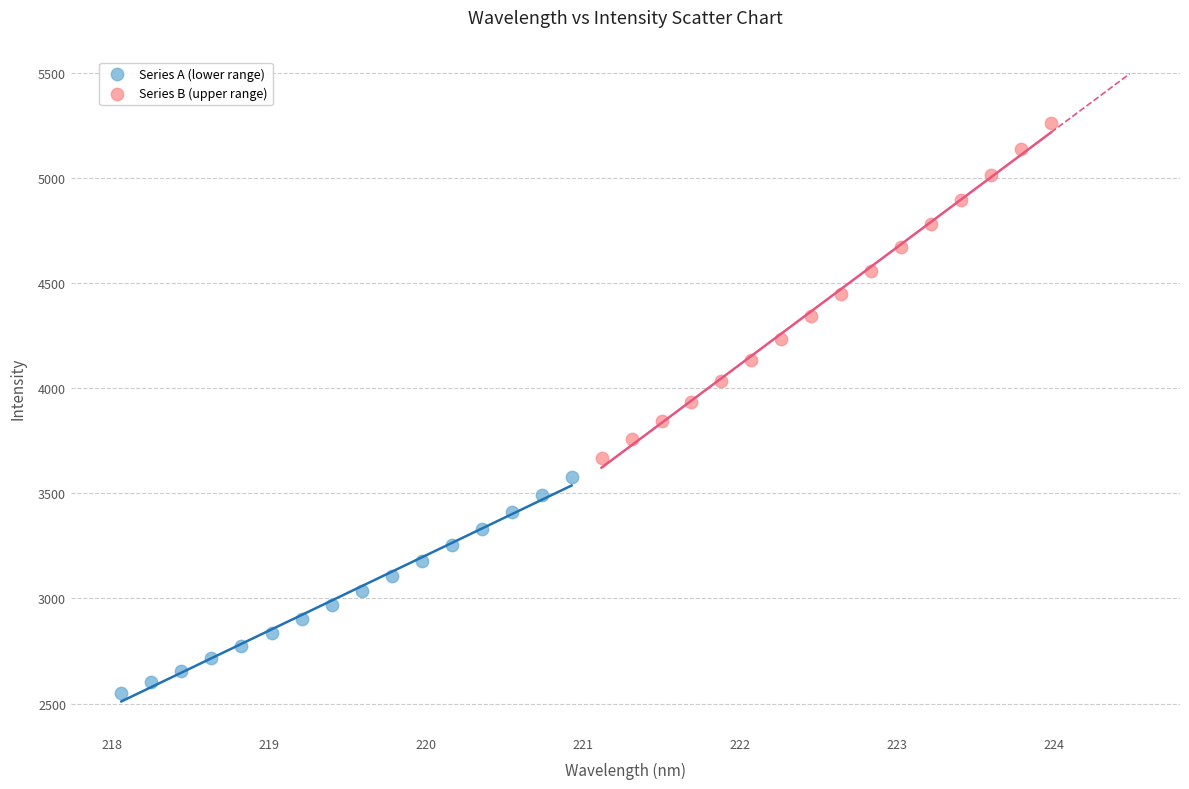

Which series contains the highest Y value?

Series B (upper range)